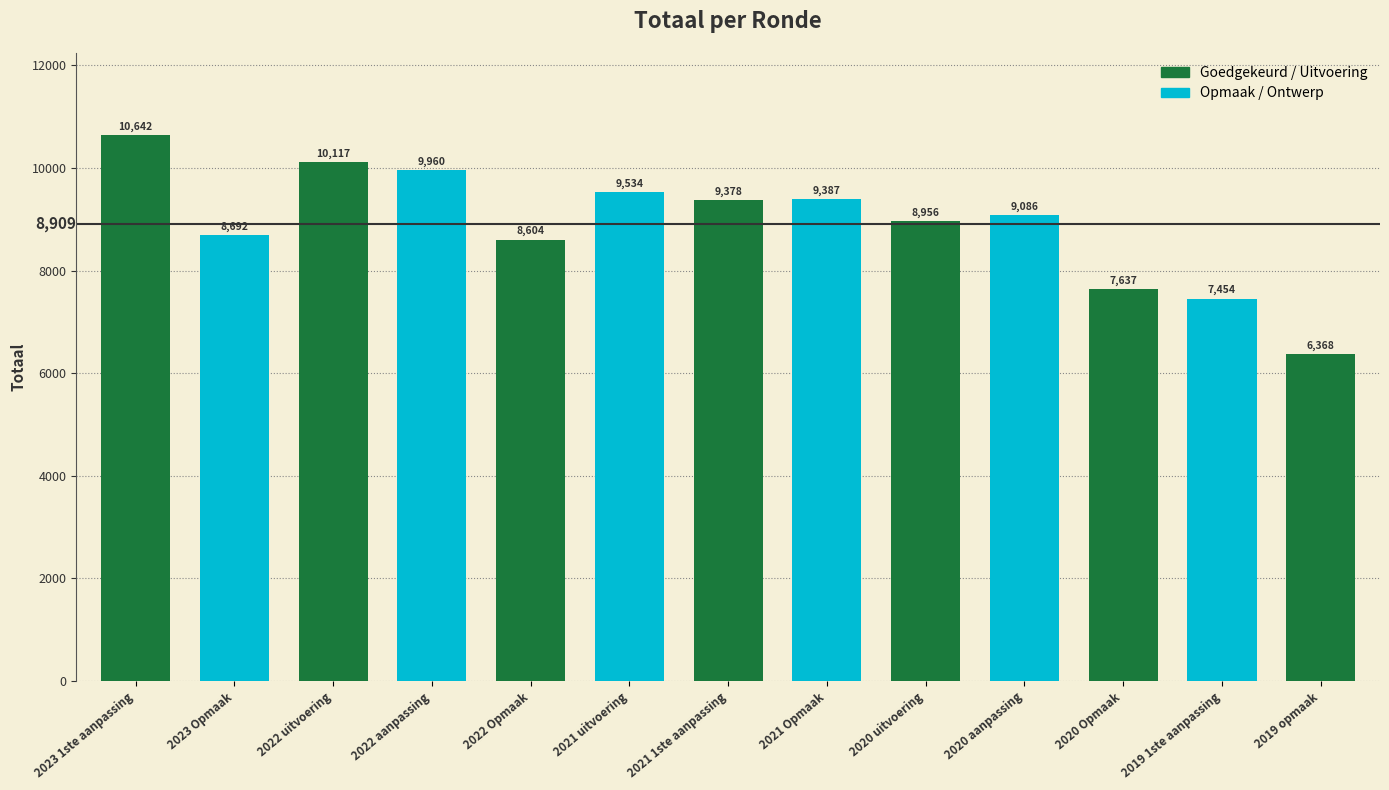

What is the ratio of the value at 2019 opmaak to the value at 2022 Opmaak?

0.7